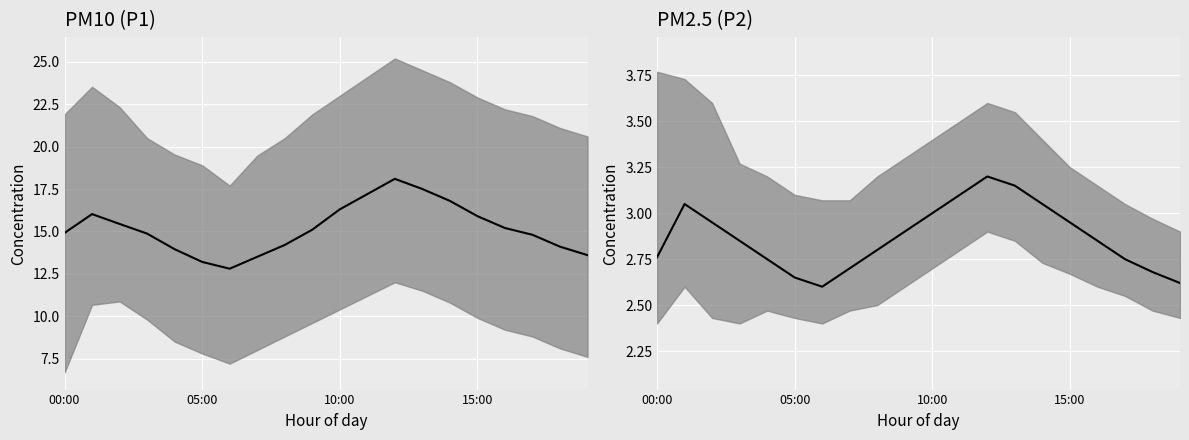

The chart shows a value of 1.9 at 05:00. True or false?

False